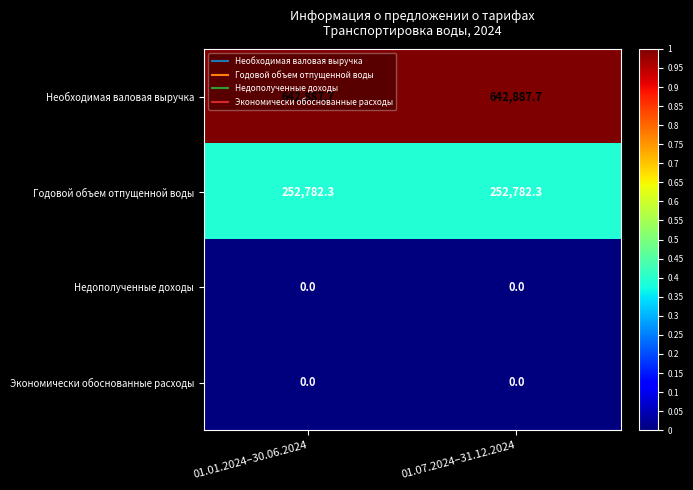

What is the difference between the highest and lowest values at 01.07.2024–31.12.2024?

642887.7